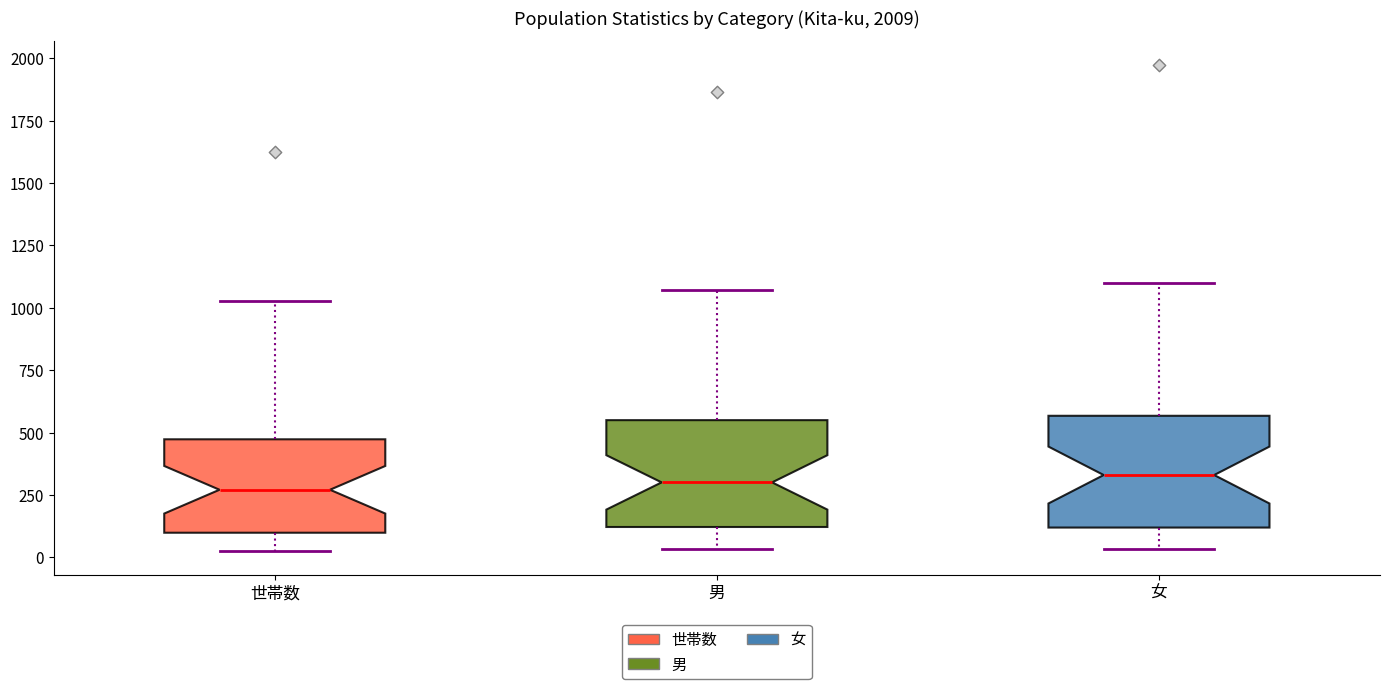

Reading left to right, transcribe this box plot: for each box, give where its median line is, the range the box spans, and where its two whiskers end, as read against the y-axis. The values are not printed on the chart, so give them approximately, as read against the axis.

世帯数: median 250, box 100 to 450, whiskers 50 to 1050
男: median 300, box 100 to 550, whiskers 50 to 1050
女: median 350, box 100 to 550, whiskers 50 to 1100